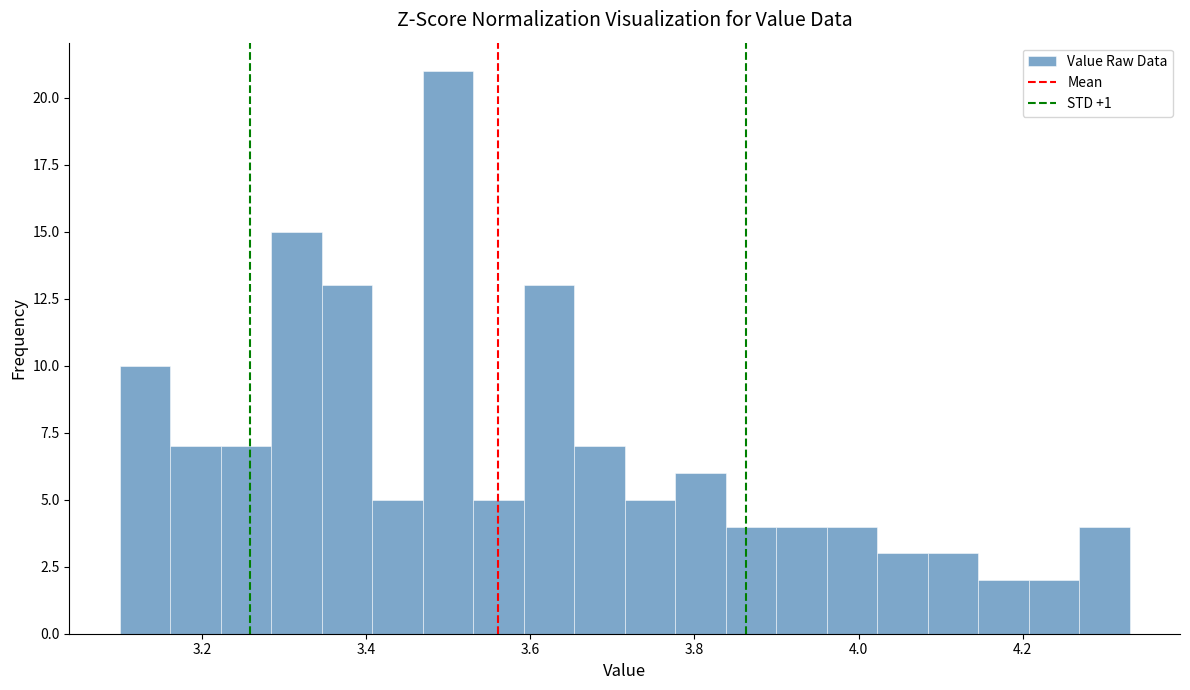

Read against the x-axis, roughly where is the centre of the tallest bar?

3.50